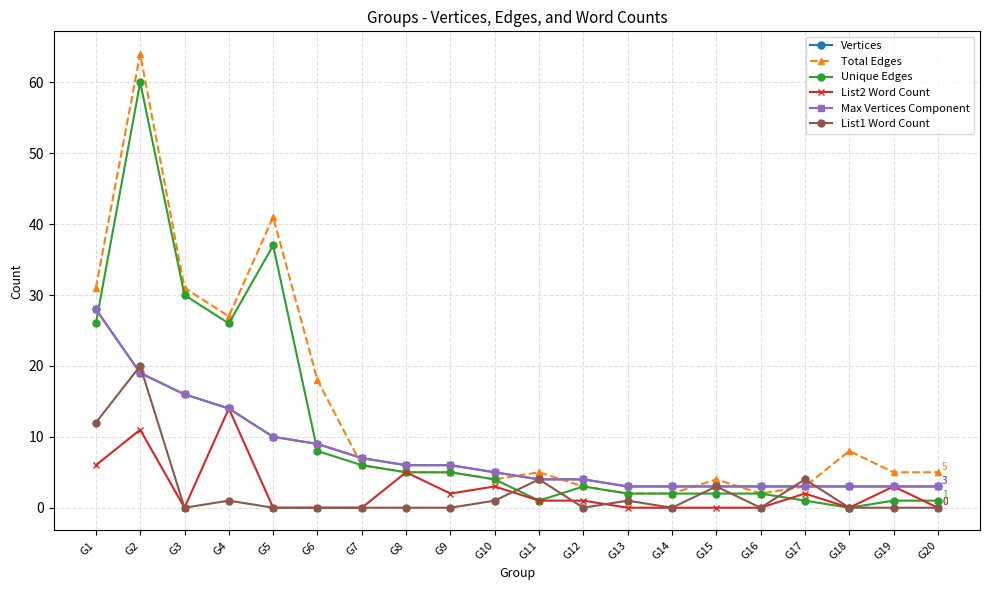

At G19, list the series in order from largest to smallest.

Total Edges, Vertices, List2 Word Count, Max Vertices Component, Unique Edges, List1 Word Count